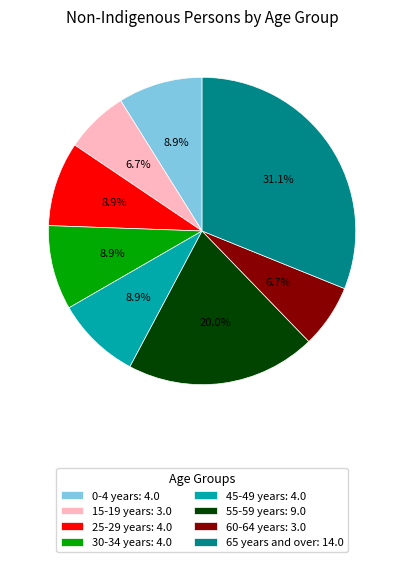

Is there any slice that represents more than half of the pie?

No